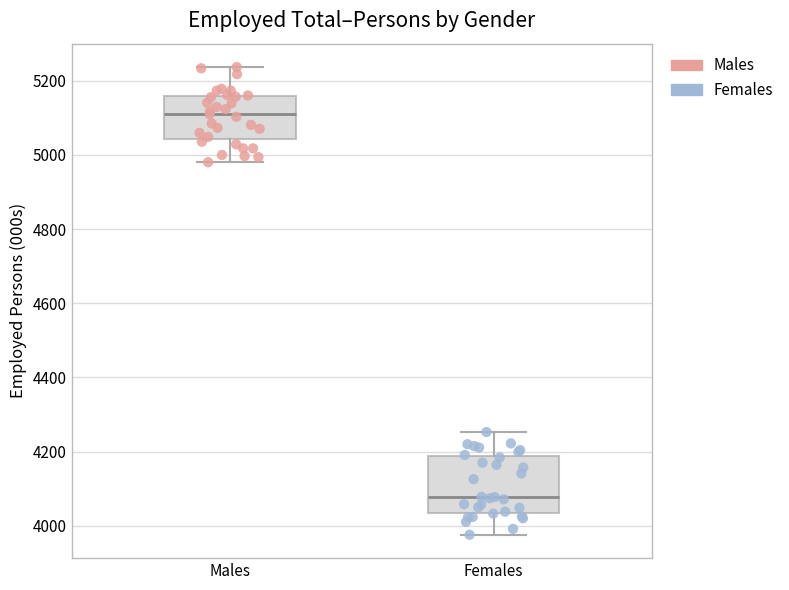

Reading left to right, transcribe this box plot: for each box, give where its median line is, the range the box spans, and where its two whiskers end, as read against the y-axis. The values are not printed on the chart, so give them approximately, as read against the axis.

Males: median 5100, box 5040 to 5160, whiskers 4980 to 5240
Females: median 4080, box 4040 to 4180, whiskers 3980 to 4260